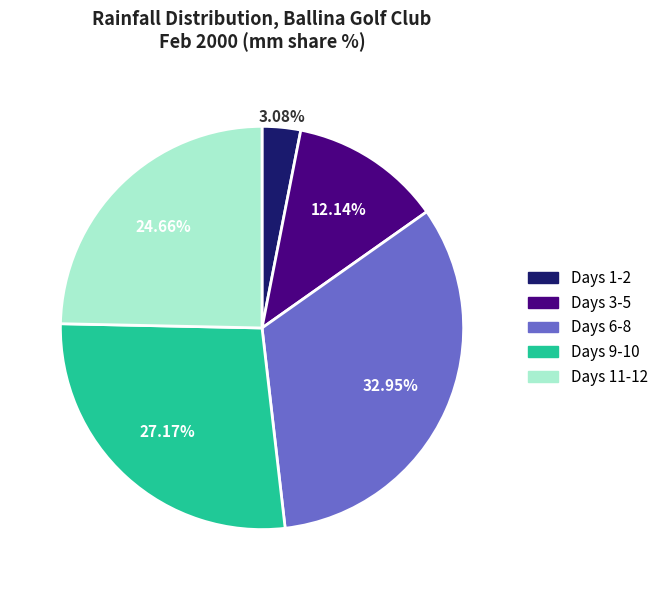

Count the number of slices in the pie.

5